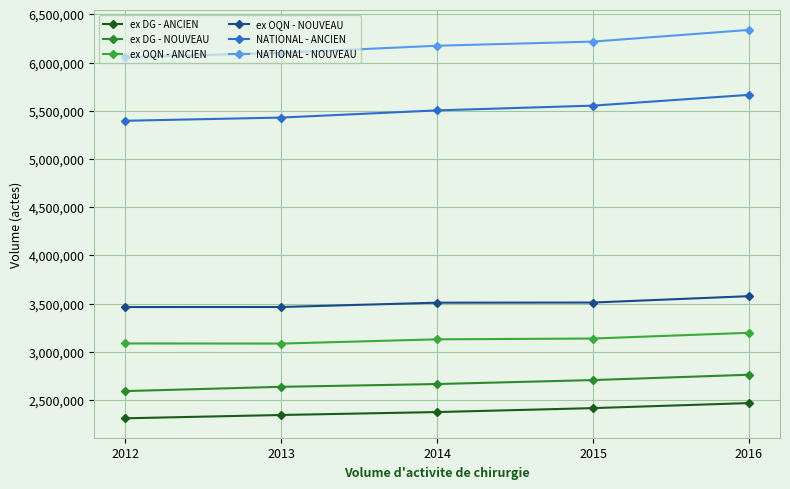

What is the value of the ex DG - NOUVEAU point at the 3rd from the left?

2665508